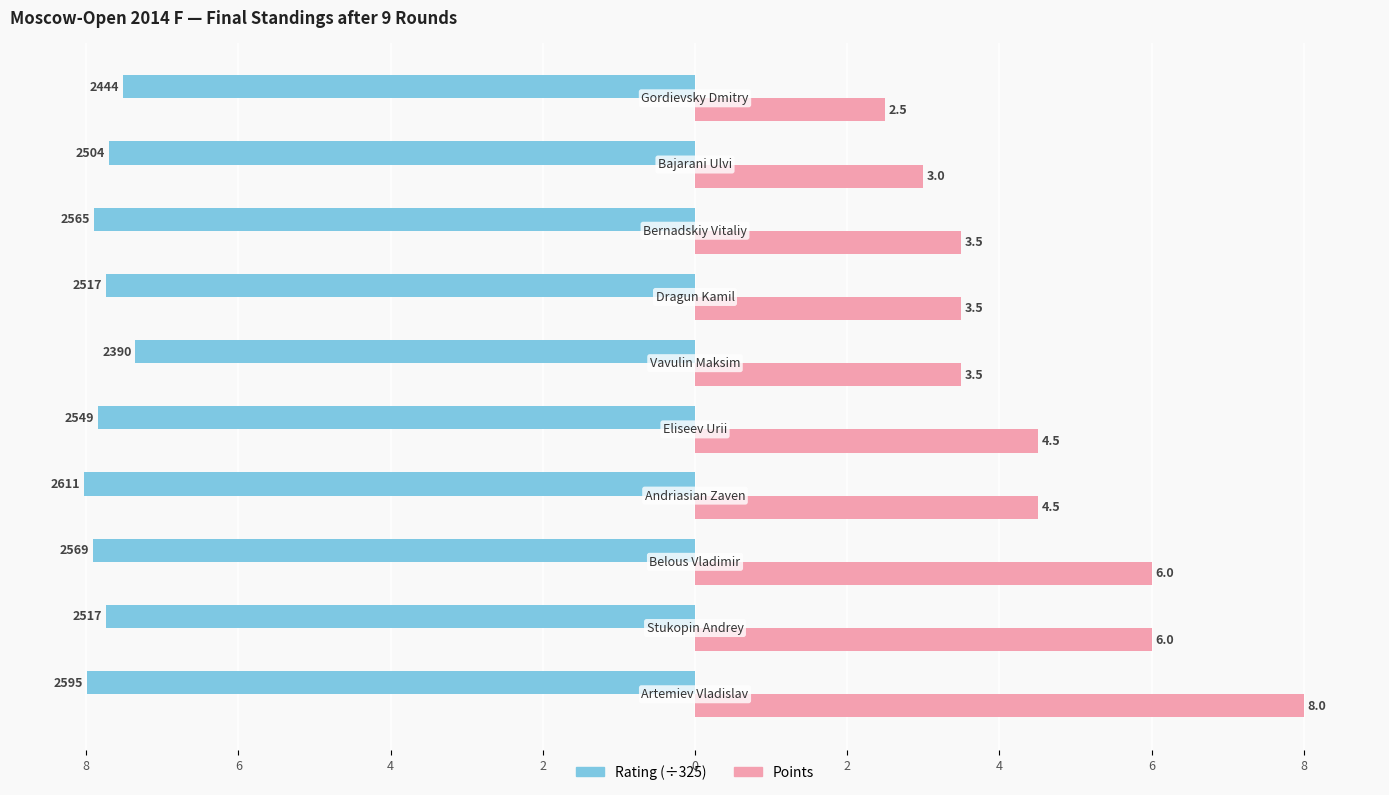

Reading left to right, extract all data points from this chart.

Rating: -8.0	-7.7	-7.9	-8.0	-7.8	-7.4	-7.7	-7.9	-7.7	-7.5
Points: 8.0	6.0	6.0	4.5	4.5	3.5	3.5	3.5	3.0	2.5